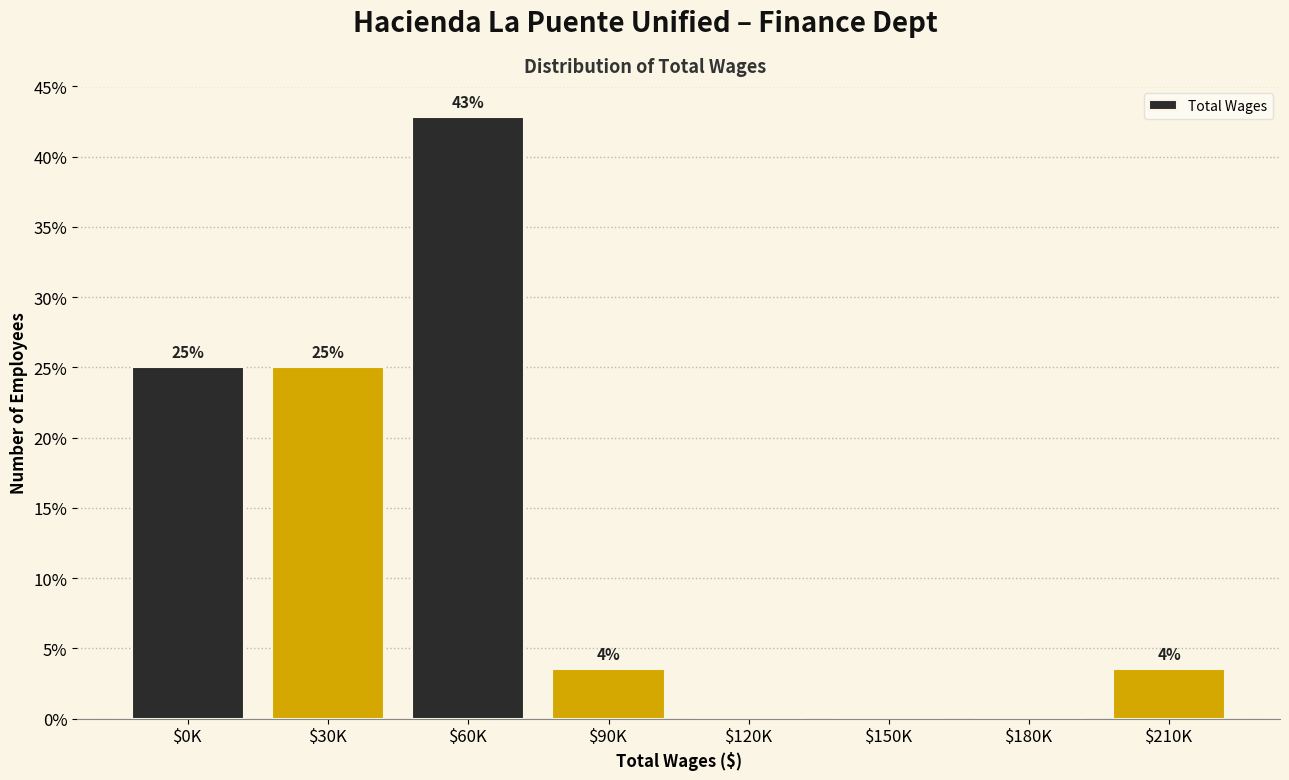

What is the maximum value shown in the chart?

42.9